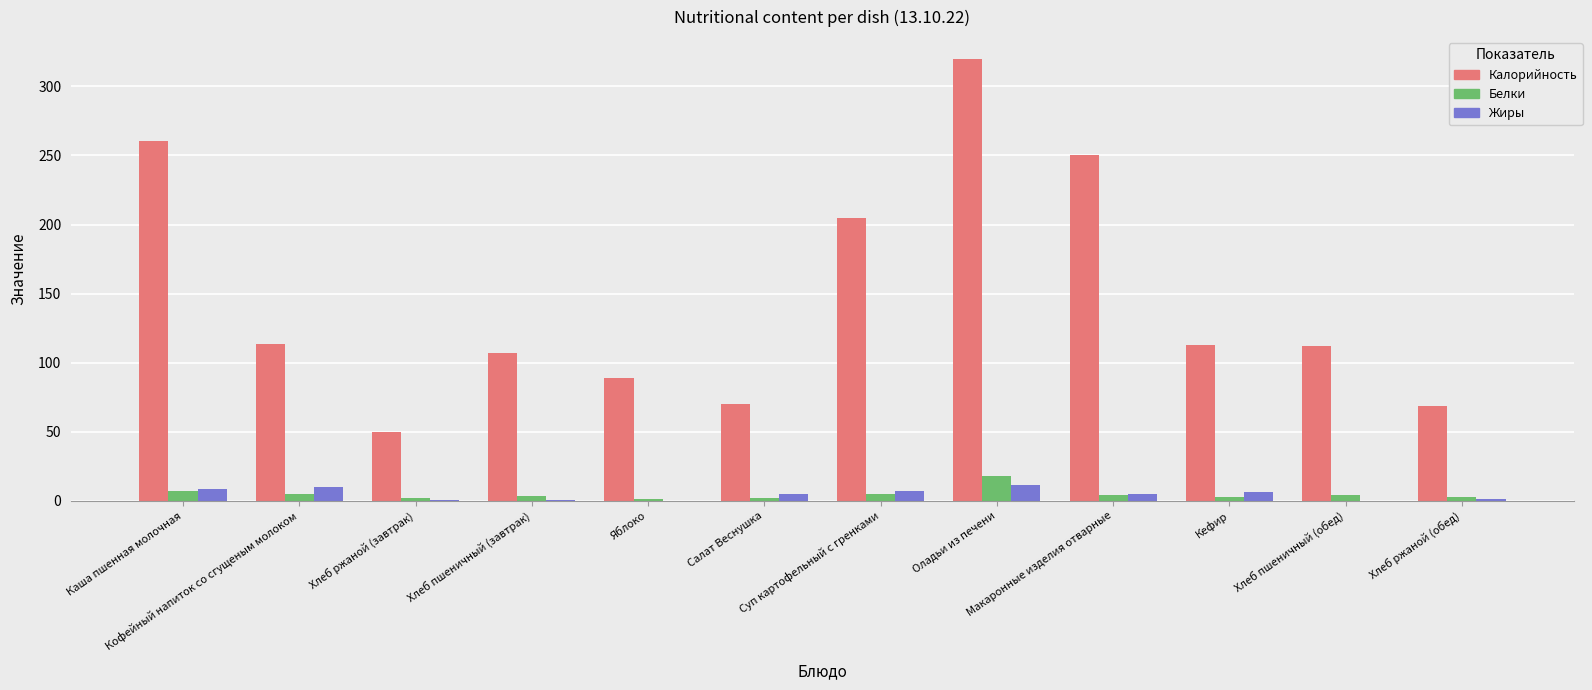

What is the highest value of the Калорийность series?

319.7